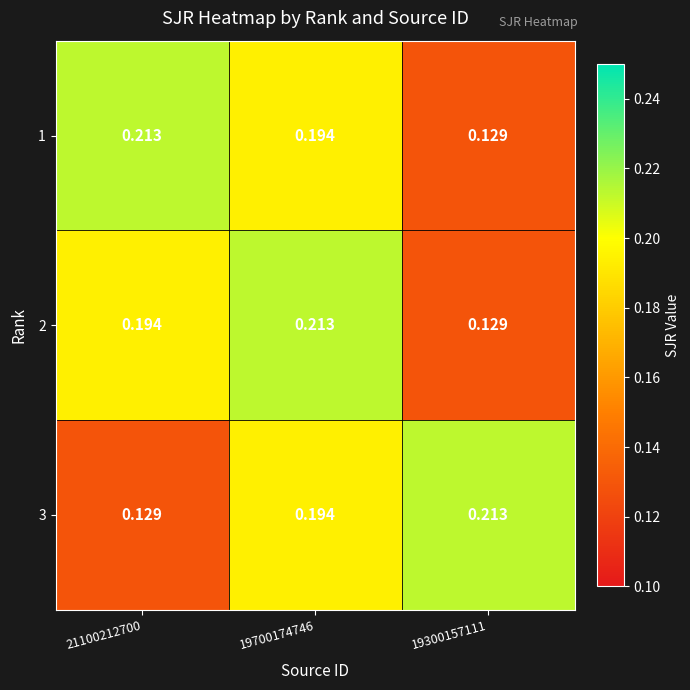

Is the value of 1 at 21100212700 greater than the value of 3 at 21100212700?

Yes